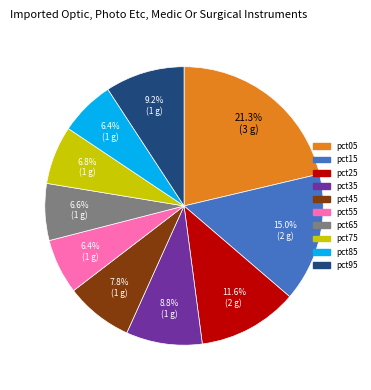

To the nearest percent, what is the combined percentage of pct55 and pct25?

18%